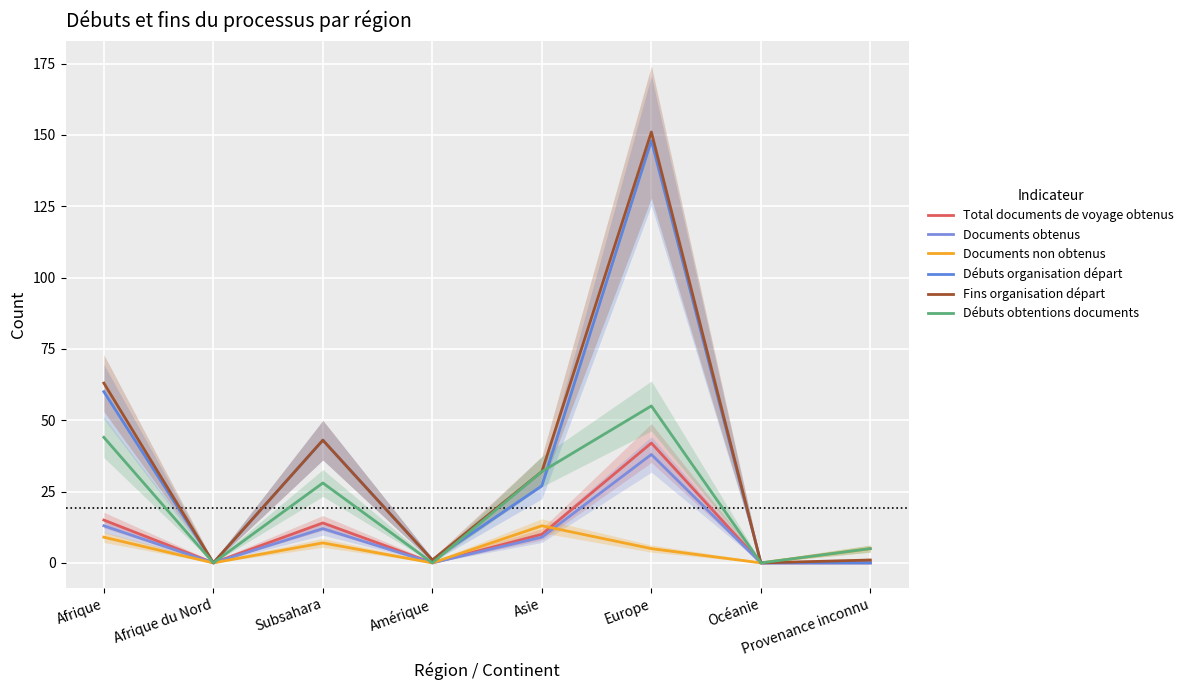

Is this an area chart (filled region under the line)?

No